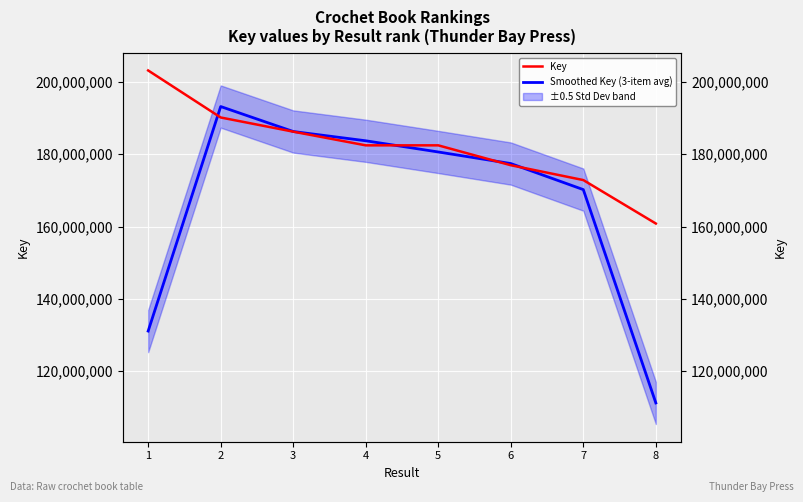

What is the difference between the Key values at 2 and 7?

17305147.0